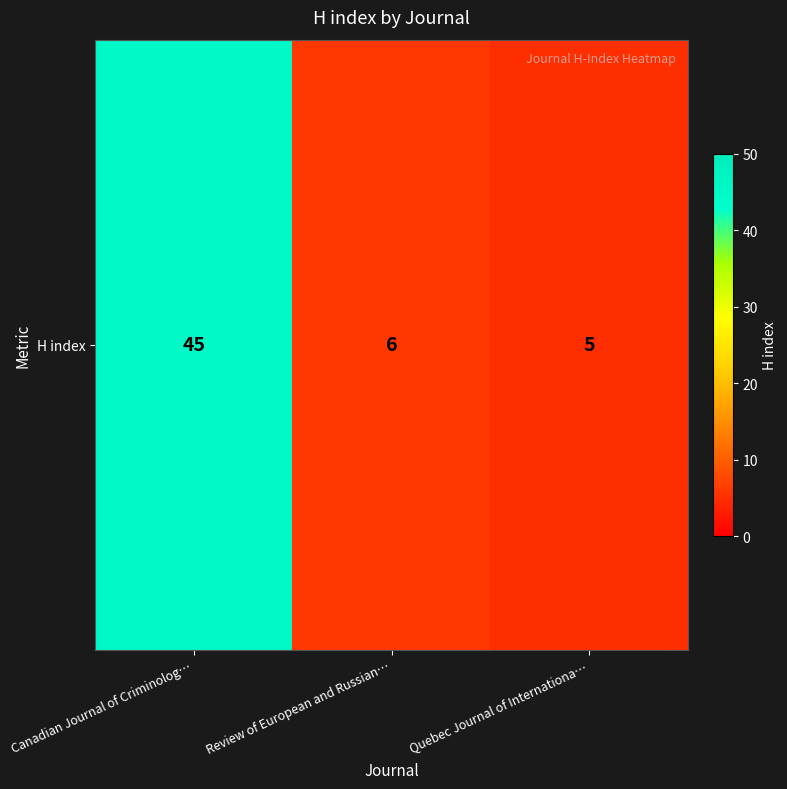

Approximately how many times larger is the value at Quebec Journal of Internationa… compared to Review of European and Russian…?

0.8